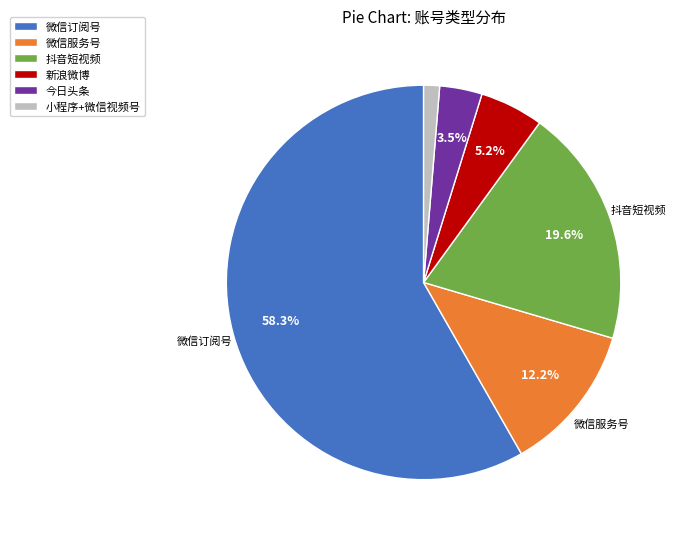

Which slice is the largest?

微信订阅号